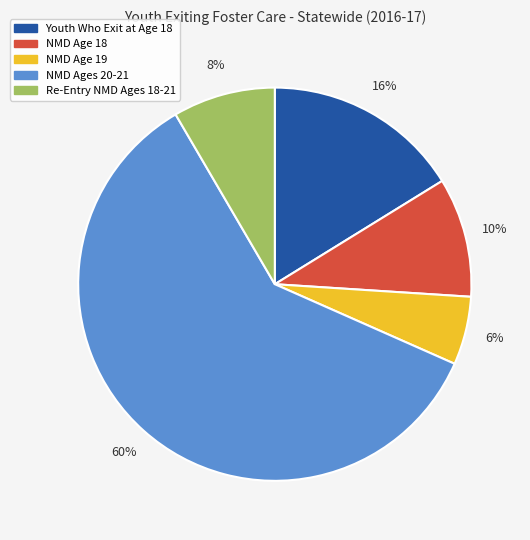

Does any single category account for the majority?

Yes